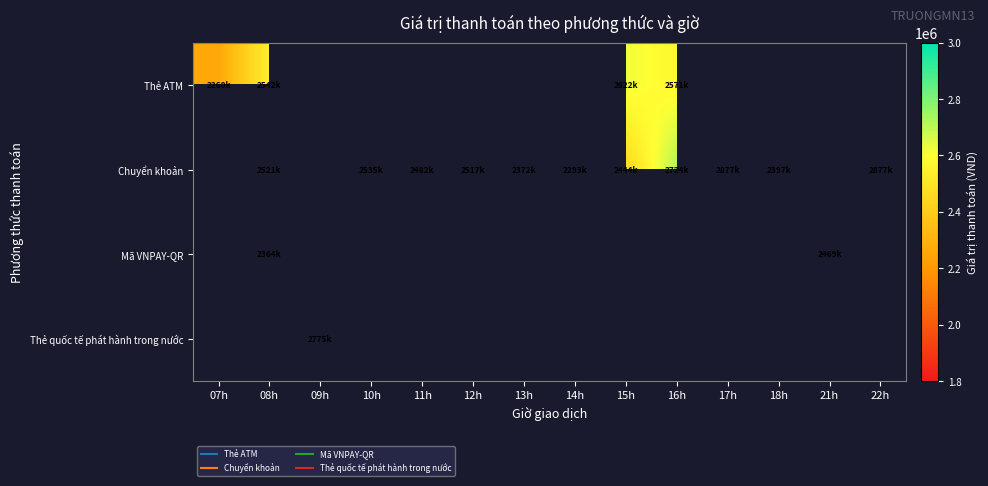

How many positive values does the Chuyển khoản series have?

11